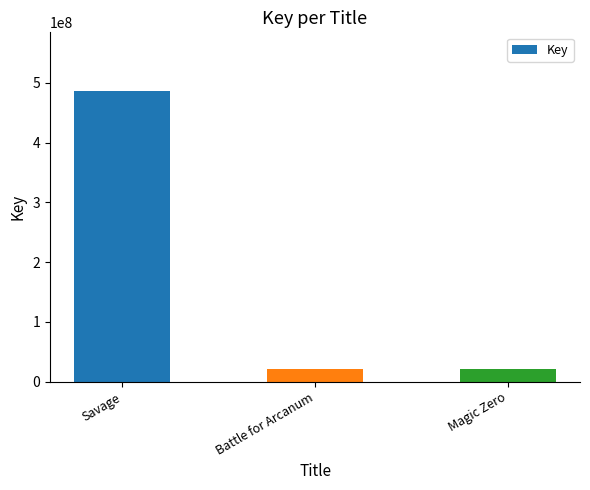

What is the change in value from Savage to Magic Zero?

-465720143